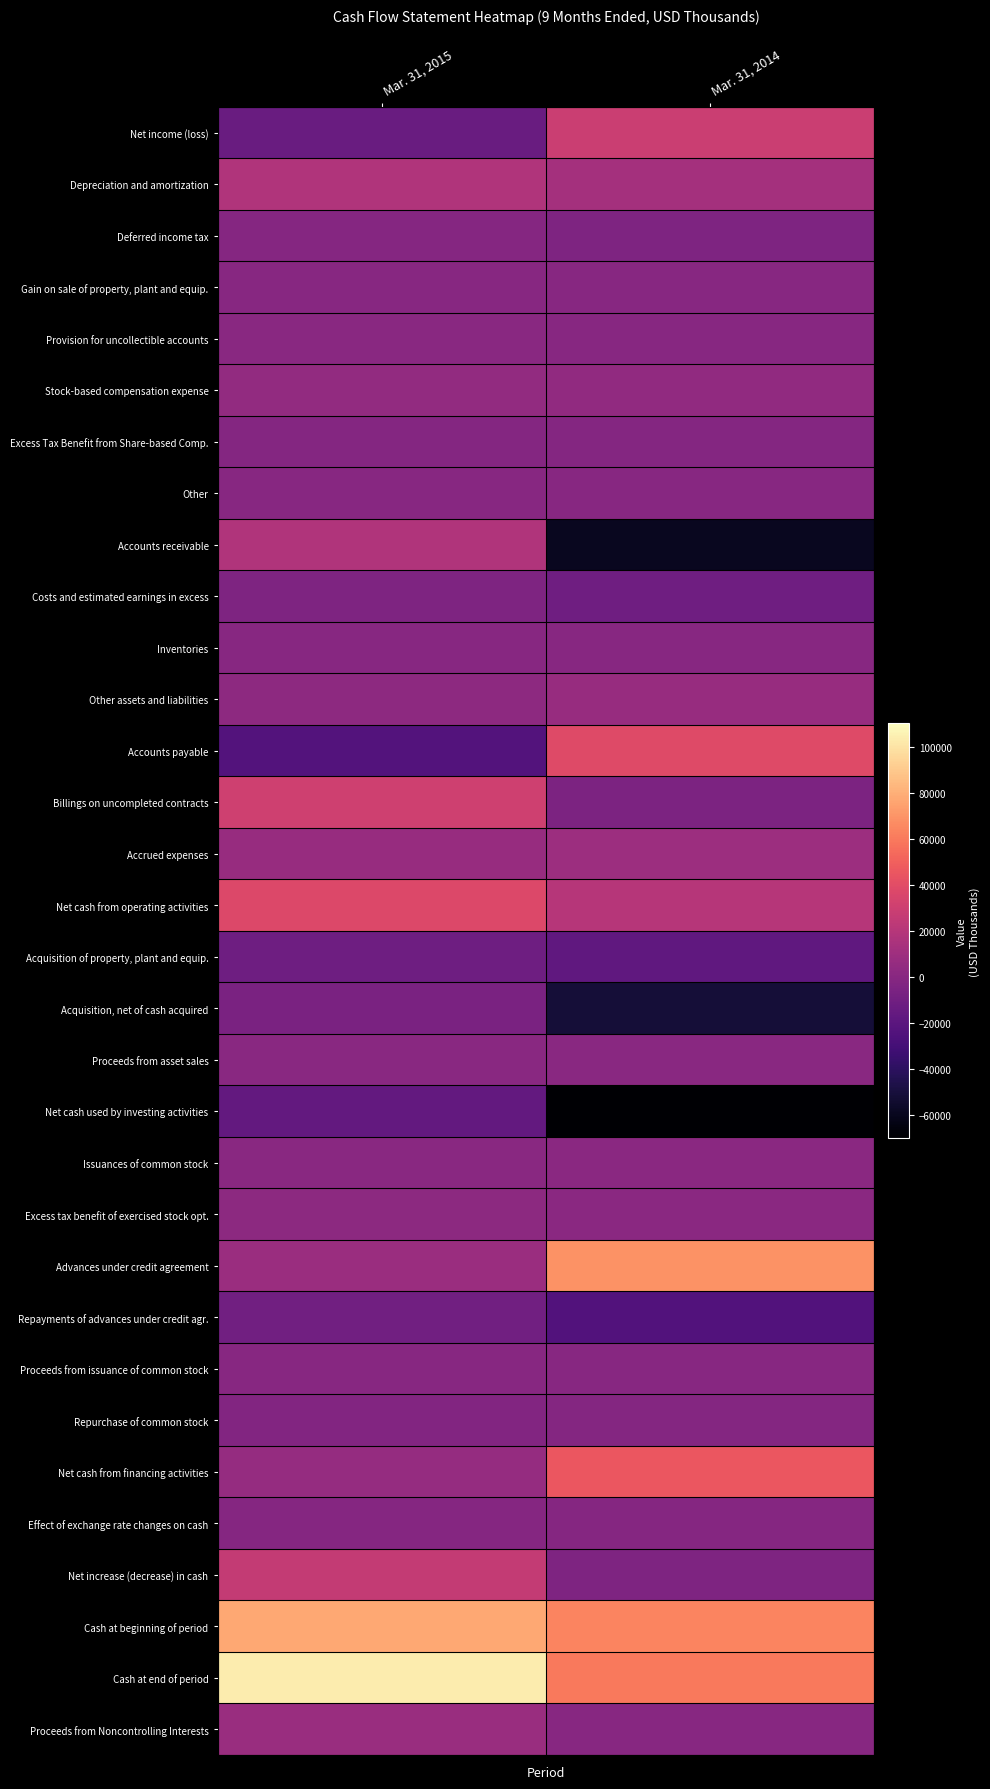

Reading left to right, list all the values displayed in this chart.

Net income (loss): Mar. 31, 2015=-13118	Mar. 31, 2014=28655
Depreciation and amortization: Mar. 31, 2015=17332	Mar. 31, 2014=12945
Deferred income tax: Mar. 31, 2015=-1026	Mar. 31, 2014=-4501
Gain on sale of property, plant and equip.: Mar. 31, 2015=-305	Mar. 31, 2014=-39
Provision for uncollectible accounts: Mar. 31, 2015=419	Mar. 31, 2014=-81
Stock-based compensation expense: Mar. 31, 2015=4730	Mar. 31, 2014=3905
Excess Tax Benefit from Share-based Comp.: Mar. 31, 2015=-1764	Mar. 31, 2014=-1597
Other: Mar. 31, 2015=178	Mar. 31, 2014=150
Accounts receivable: Mar. 31, 2015=17353	Mar. 31, 2014=-58955
Costs and estimated earnings in excess: Mar. 31, 2015=-4332	Mar. 31, 2014=-10901
Inventories: Mar. 31, 2015=170	Mar. 31, 2014=-109
Other assets and liabilities: Mar. 31, 2015=2425	Mar. 31, 2014=7335
Accounts payable: Mar. 31, 2015=-23025	Mar. 31, 2014=38734
Billings on uncompleted contracts: Mar. 31, 2015=31006	Mar. 31, 2014=-4684
Accrued expenses: Mar. 31, 2015=6932	Mar. 31, 2014=9298
Net cash from operating activities: Mar. 31, 2015=36975	Mar. 31, 2014=20155
Acquisition of property, plant and equip.: Mar. 31, 2015=-11075	Mar. 31, 2014=-17834
Acquisition, net of cash acquired: Mar. 31, 2015=-5551	Mar. 31, 2014=-51398
Proceeds from asset sales: Mar. 31, 2015=653	Mar. 31, 2014=327
Net cash used by investing activities: Mar. 31, 2015=-15973	Mar. 31, 2014=-68905
Issuances of common stock: Mar. 31, 2015=493	Mar. 31, 2014=1076
Excess tax benefit of exercised stock opt.: Mar. 31, 2015=1764	Mar. 31, 2014=1597
Advances under credit agreement: Mar. 31, 2015=8289	Mar. 31, 2014=68970
Repayments of advances under credit agr.: Mar. 31, 2015=-9976	Mar. 31, 2014=-23867
Proceeds from issuance of common stock: Mar. 31, 2015=215	Mar. 31, 2014=76
Repurchase of common stock: Mar. 31, 2015=-2472	Mar. 31, 2014=-1678
Net cash from financing activities: Mar. 31, 2015=6115	Mar. 31, 2014=45667
Effect of exchange rate changes on cash: Mar. 31, 2015=-1049	Mar. 31, 2014=-909
Net increase (decrease) in cash: Mar. 31, 2015=26068	Mar. 31, 2014=-3992
Cash at beginning of period: Mar. 31, 2015=77115	Mar. 31, 2014=63750
Cash at end of period: Mar. 31, 2015=103183	Mar. 31, 2014=59758
Proceeds from Noncontrolling Interests: Mar. 31, 2015=7802	Mar. 31, 2014=0